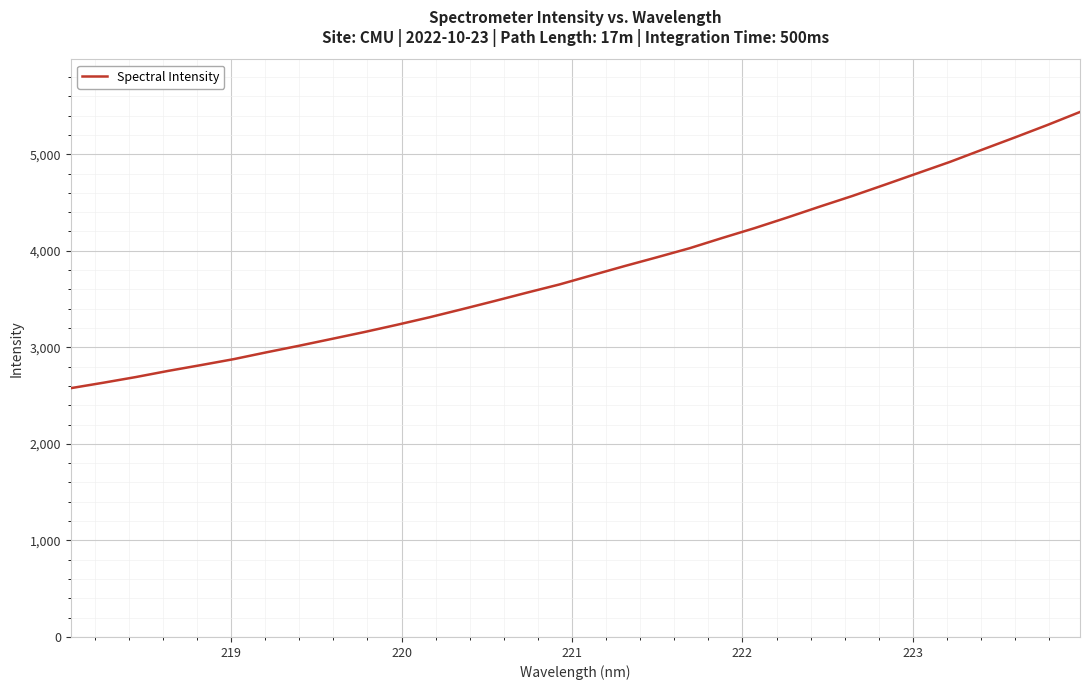

What is the difference between the maximum and minimum values?

2860.6